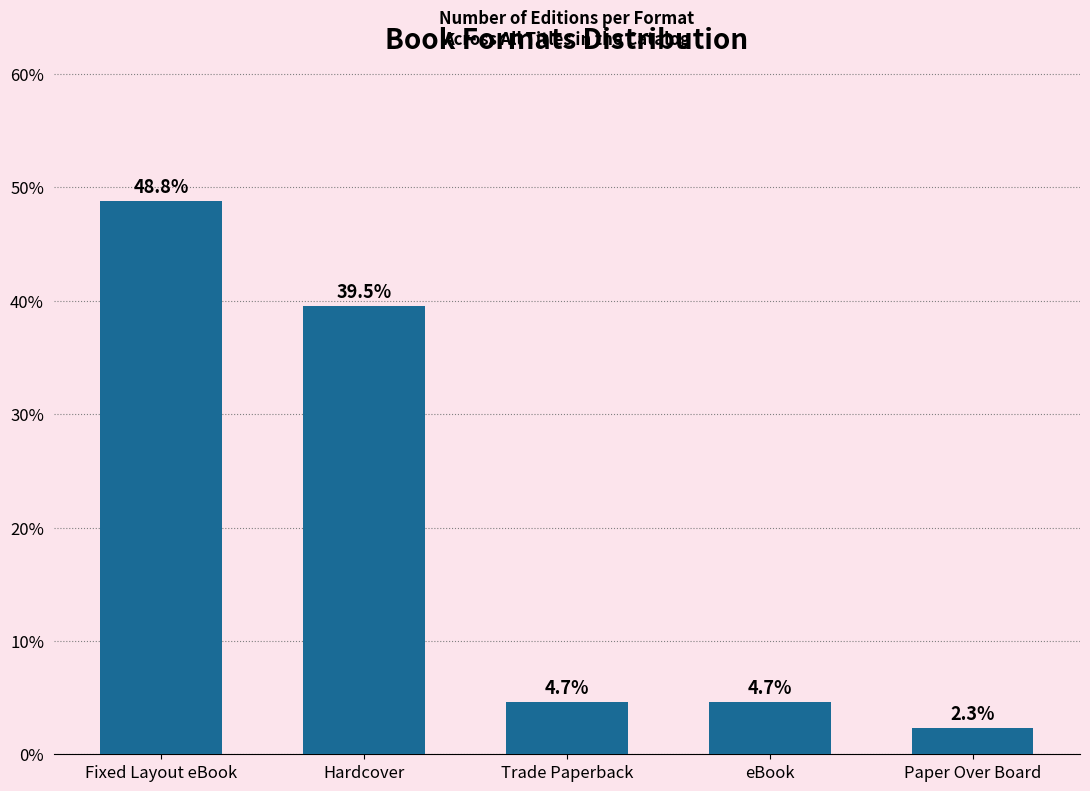

Reading left to right, what are all the values shown in this chart?

Fixed Layout eBook=48.8	Hardcover=39.5	Trade Paperback=4.7	eBook=4.7	Paper Over Board=2.3